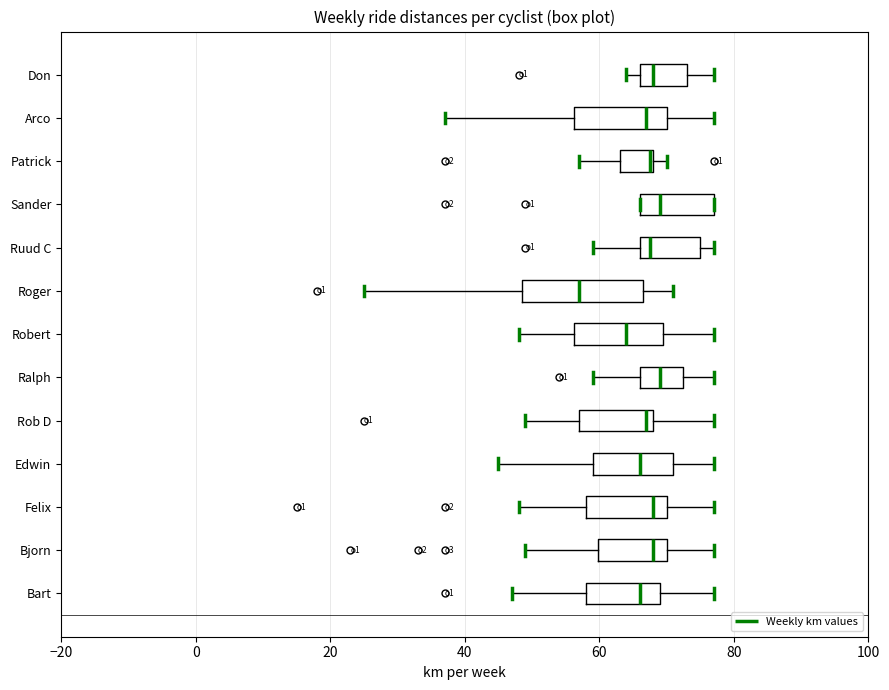

Which box is the widest, from its left edge to its right edge?

Roger